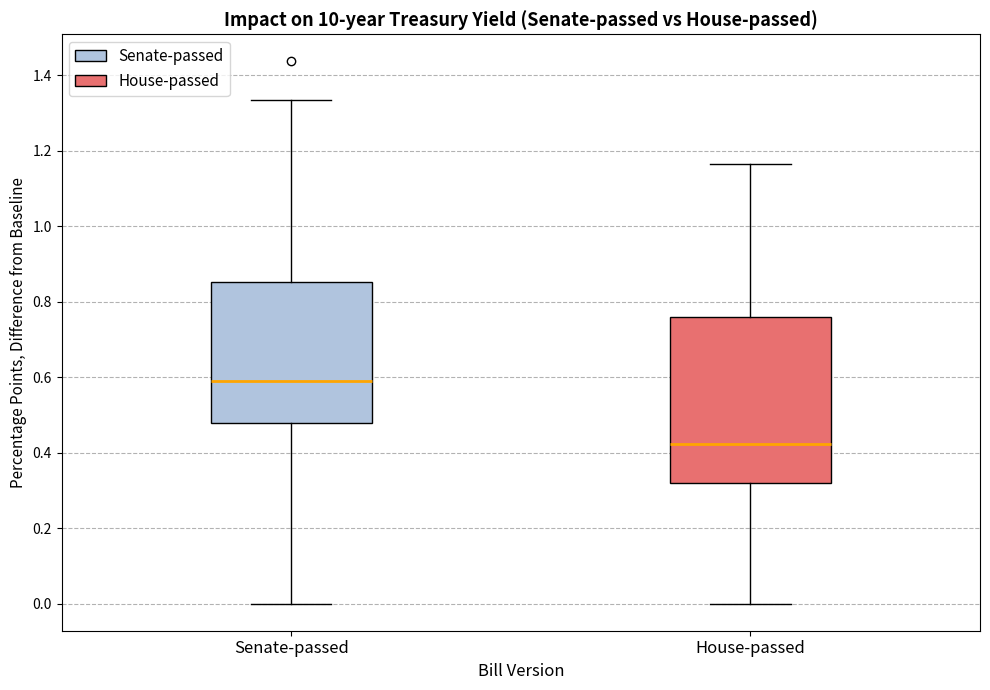

Where does the lower whisker of the box for House-passed end on the y-axis? The values are not printed on the chart, so give them approximately, as read against the axis.

0.00